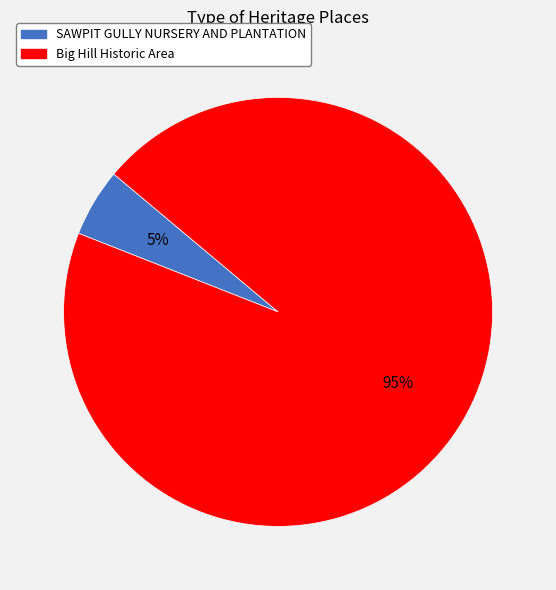

To the nearest percent, what percentage of the pie is SAWPIT GULLY NURSERY AND PLANTATION?

5%